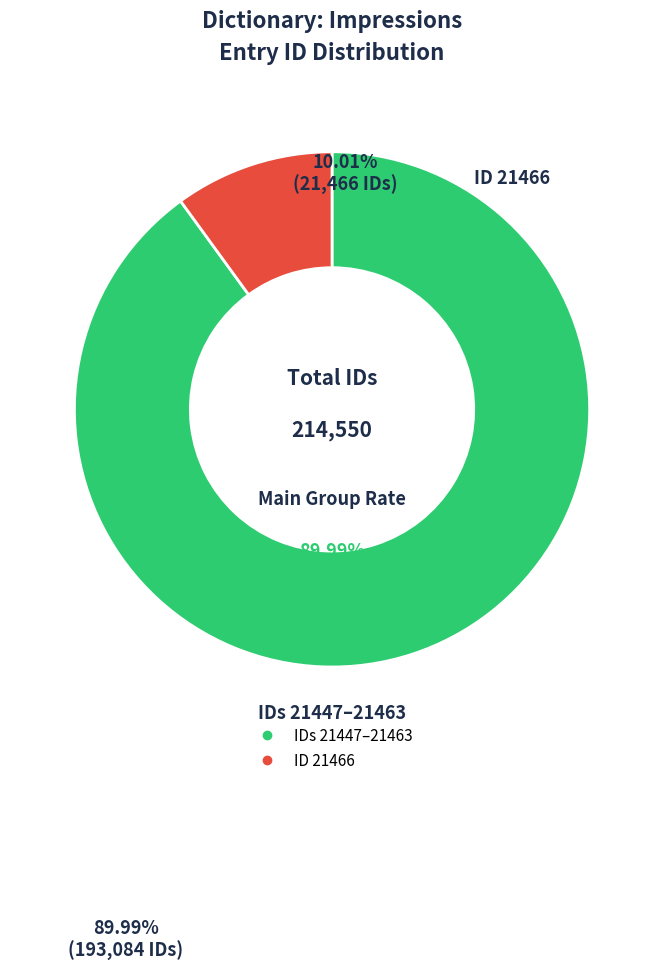

Count the number of slices in the pie.

2